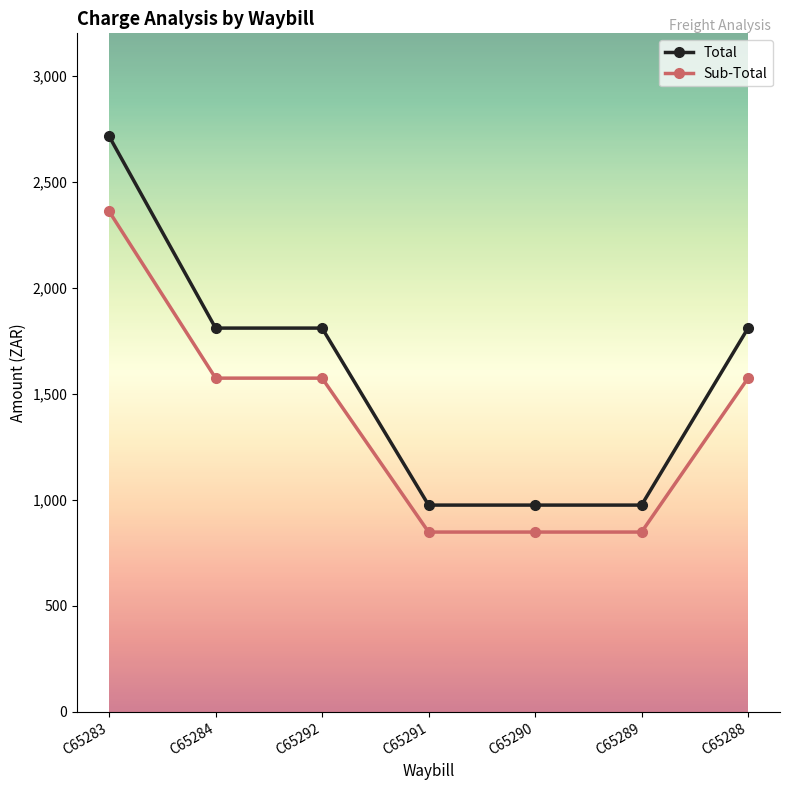

What is the spread (max minus min) of values at C65291?

127.2